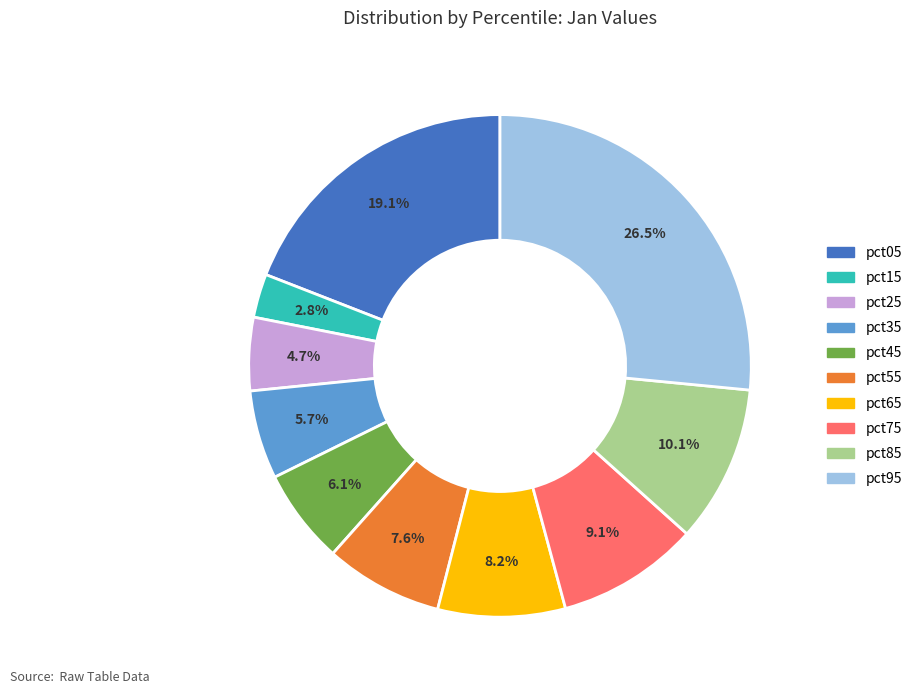

Count the number of slices in the pie.

10